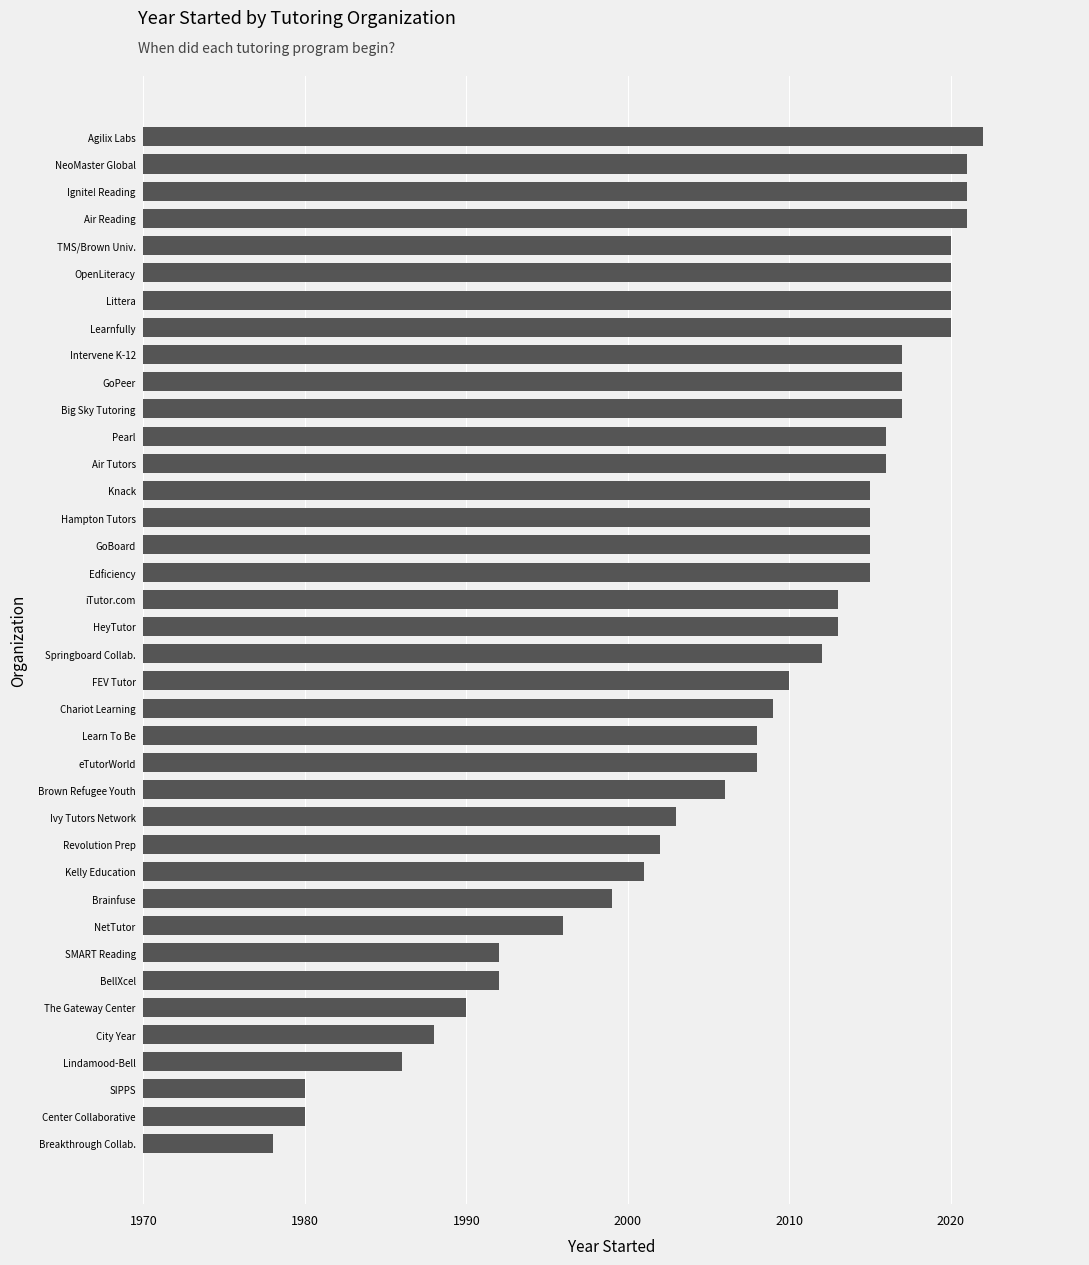

Is it true that the value at GoPeer is 2017?

True